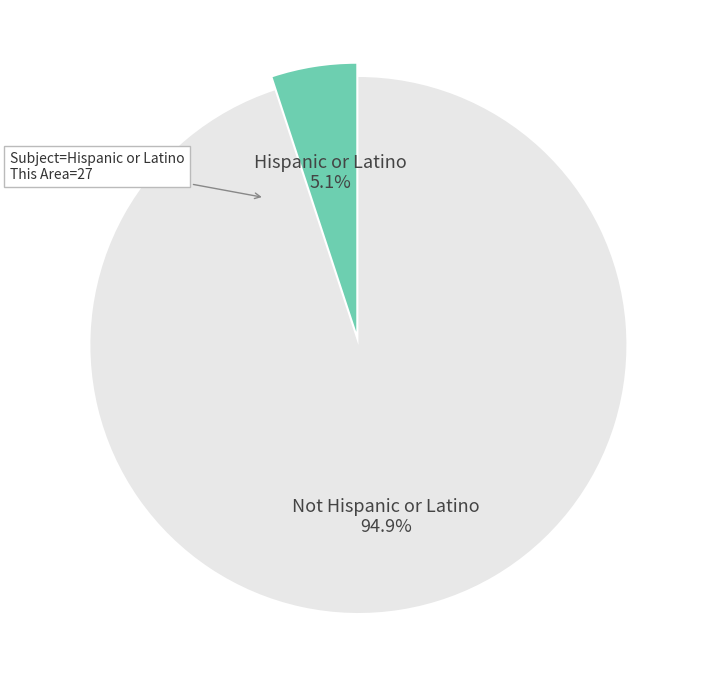

True or false: Hispanic or Latino accounts for 5% of the total.

True